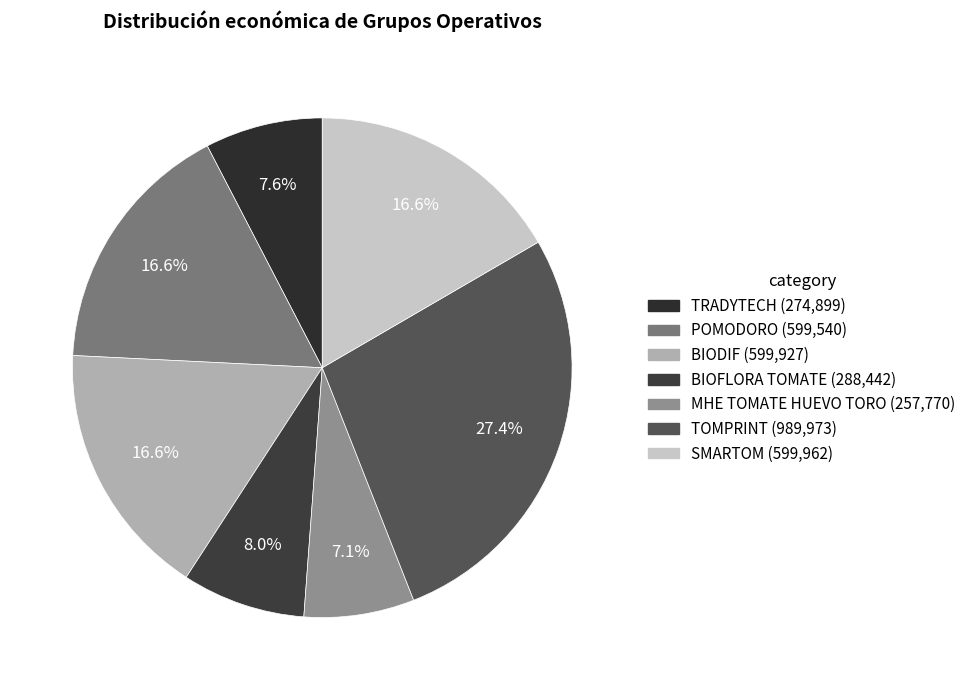

Is there any slice that represents more than half of the pie?

No